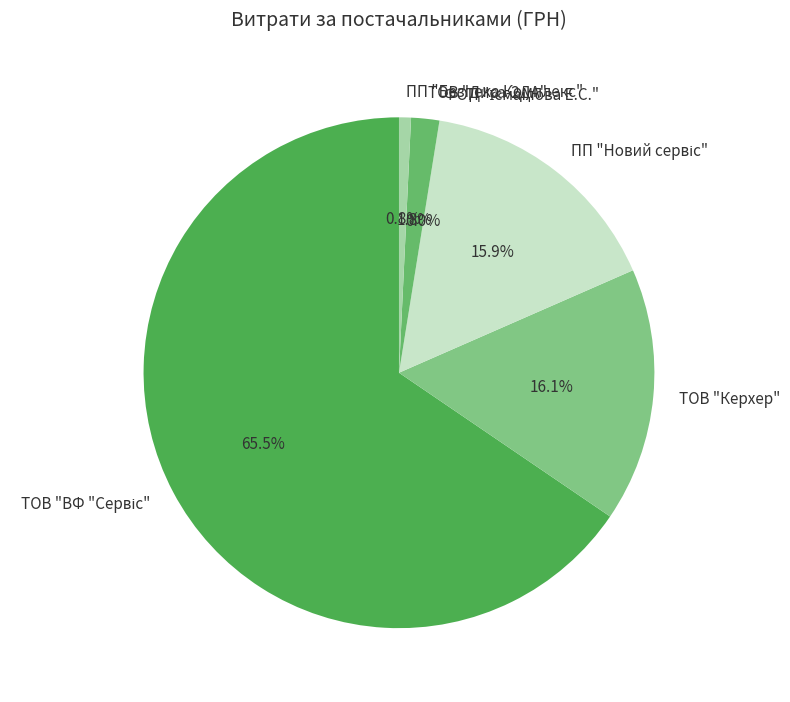

To the nearest percent, what is the average slice percentage?

17%